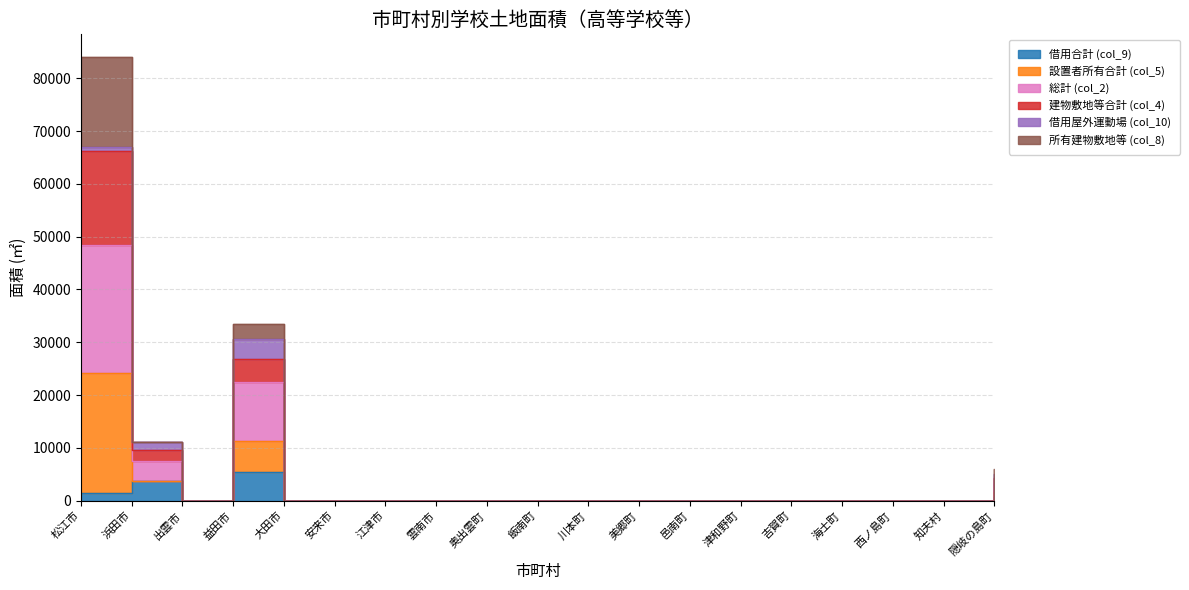

Does the chart display data point markers on the line(s)?

No